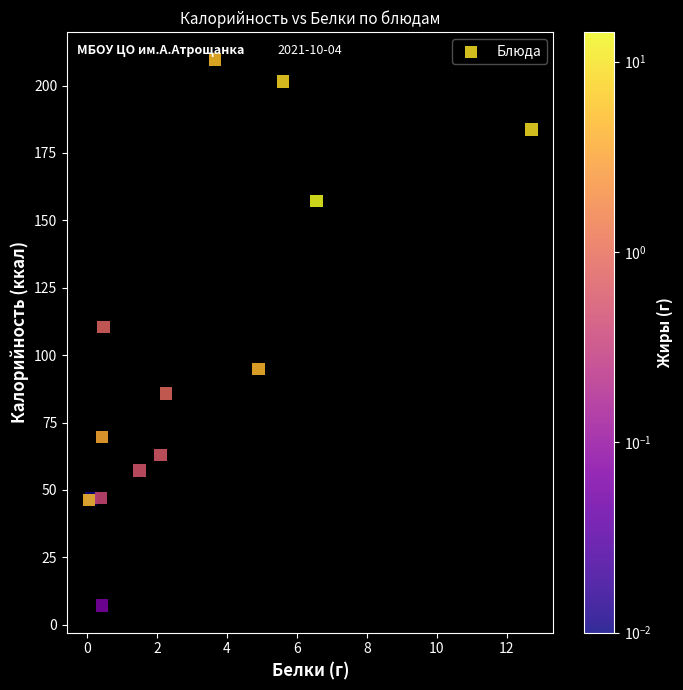

What Y value in the scatter plot is closest to 108?

110.3